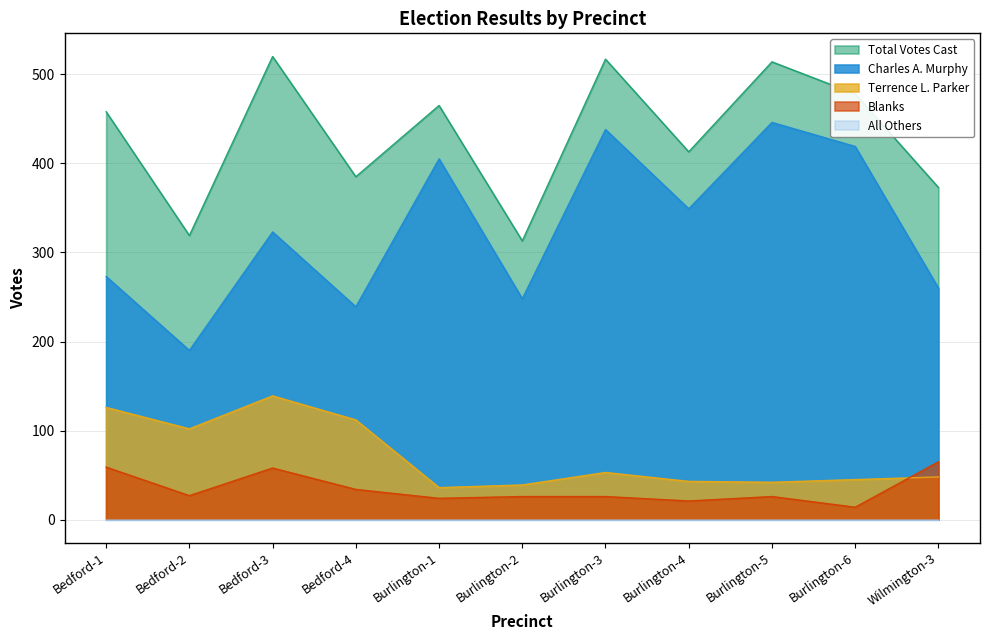

How many lines are shown in the chart?

5